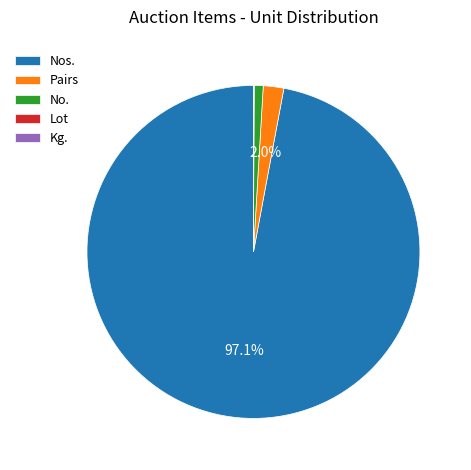

Which slice is the largest?

Nos.